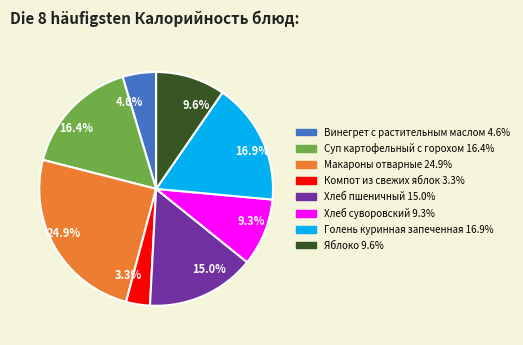

Does Макароны отварные account for over 50% of the chart?

No